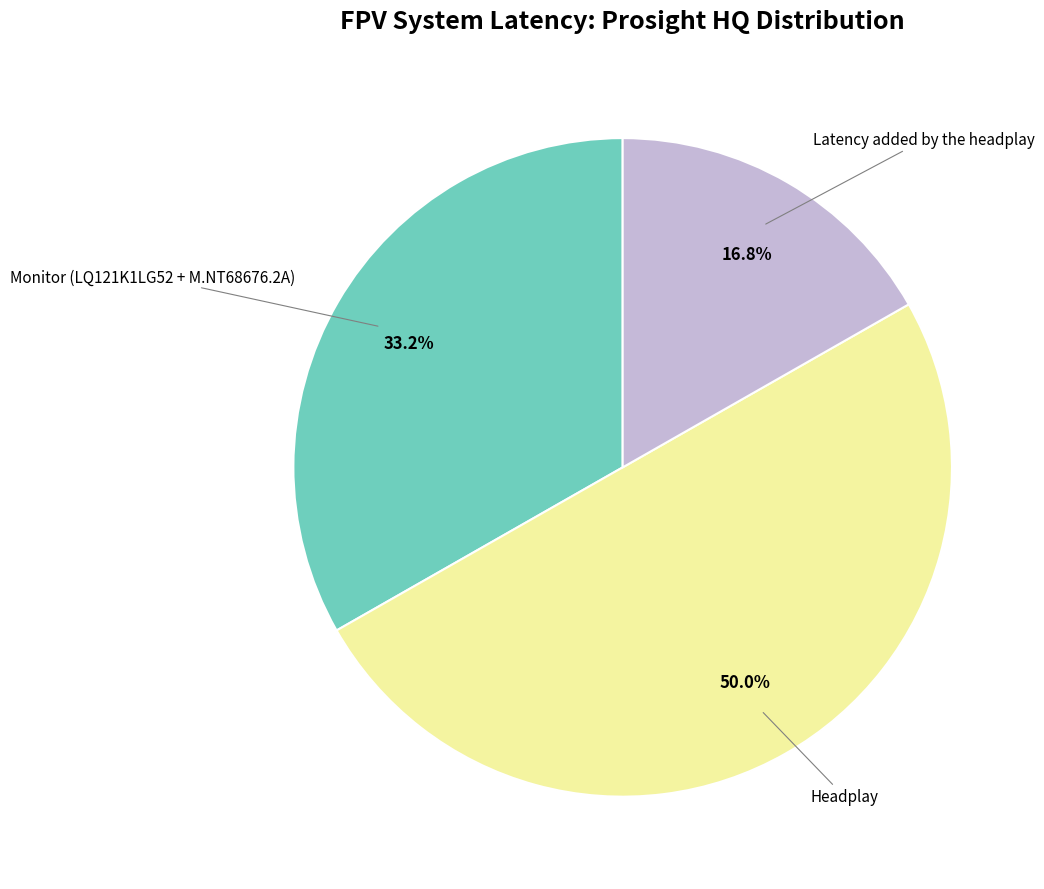

What is the largest slice in the pie chart?

Headplay